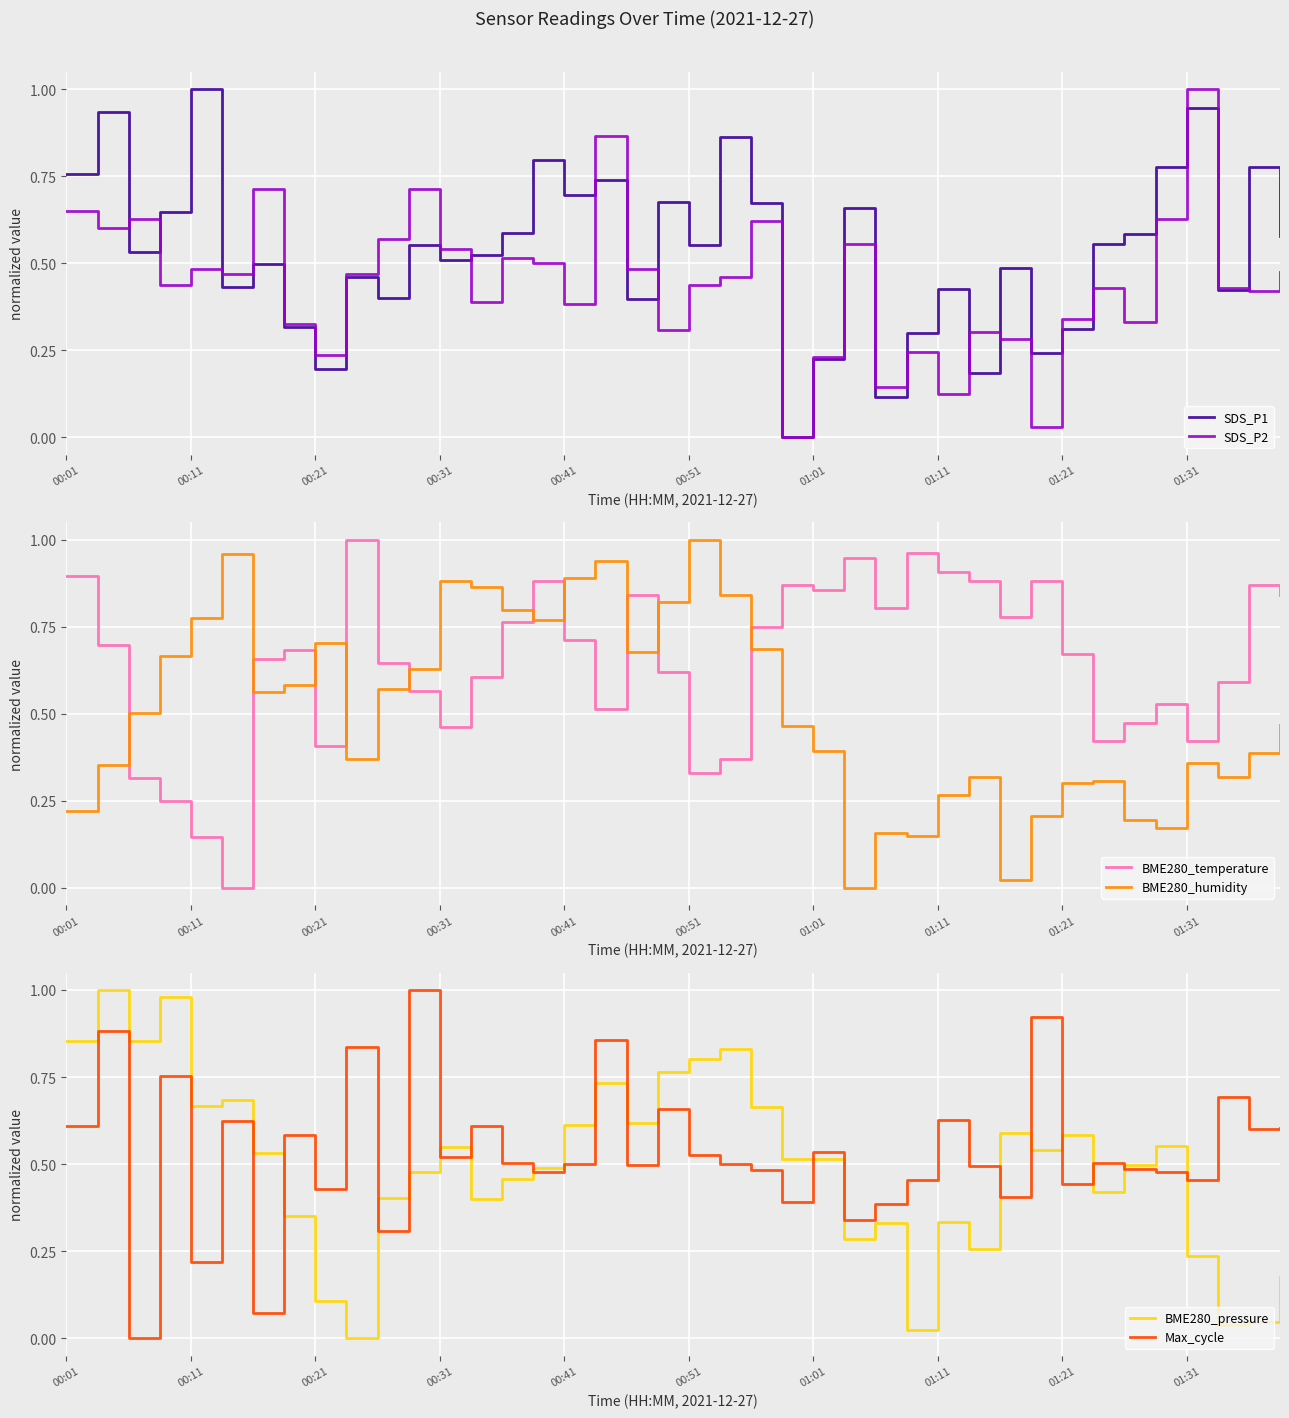

Which has a higher value, 33 or 17?

17